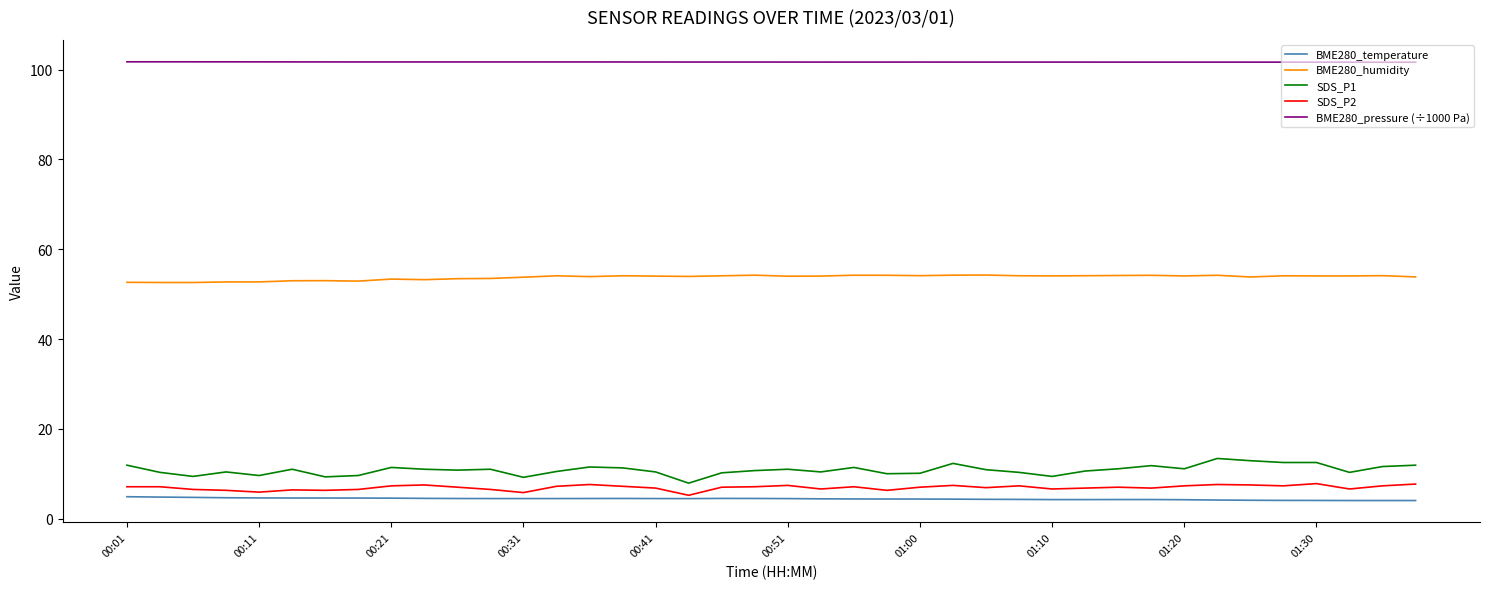

List the series in order of their peak value, highest first.

BME280_pressure (÷1000 Pa), BME280_humidity, SDS_P1, SDS_P2, BME280_temperature